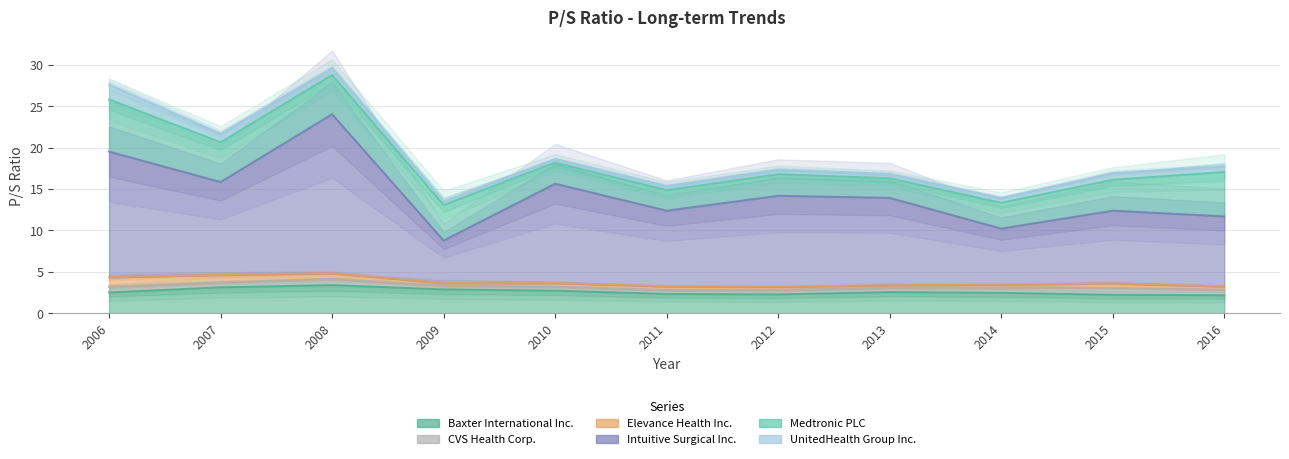

Which category has the highest value across all series?

2008